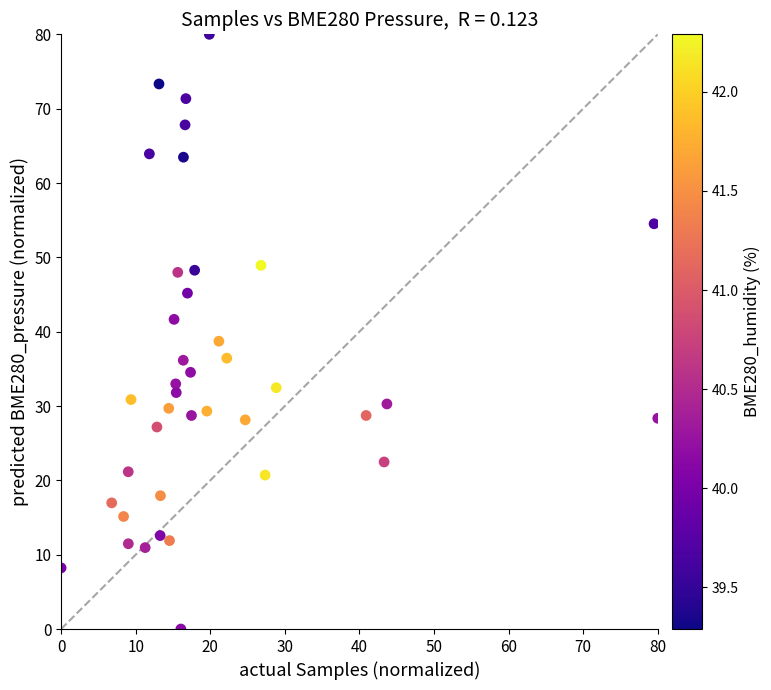

What is the range of X values (max minus min)?

80.0